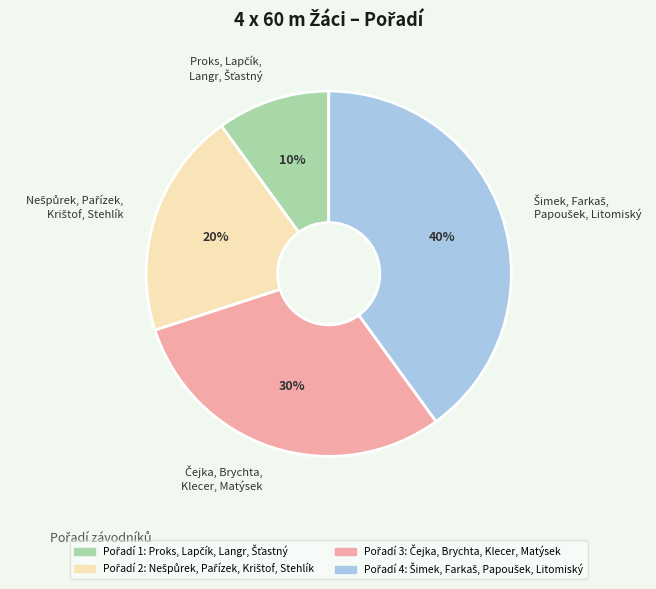

To the nearest percent, what is the average slice percentage?

25%